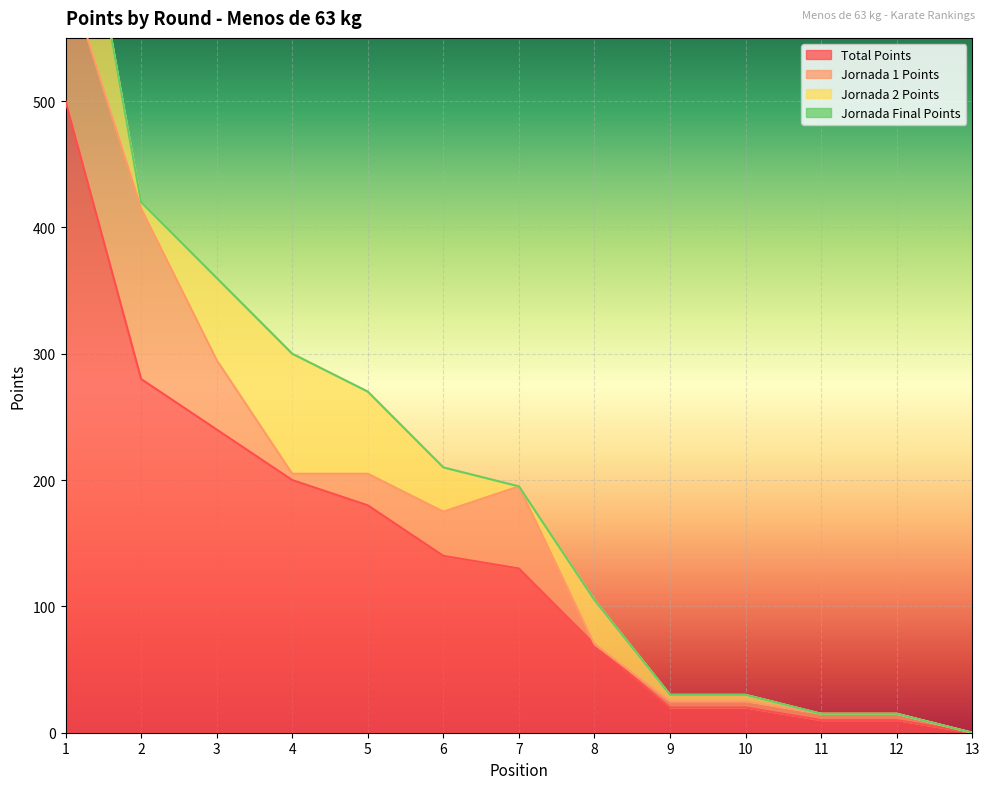

How many data points does each series have?

13